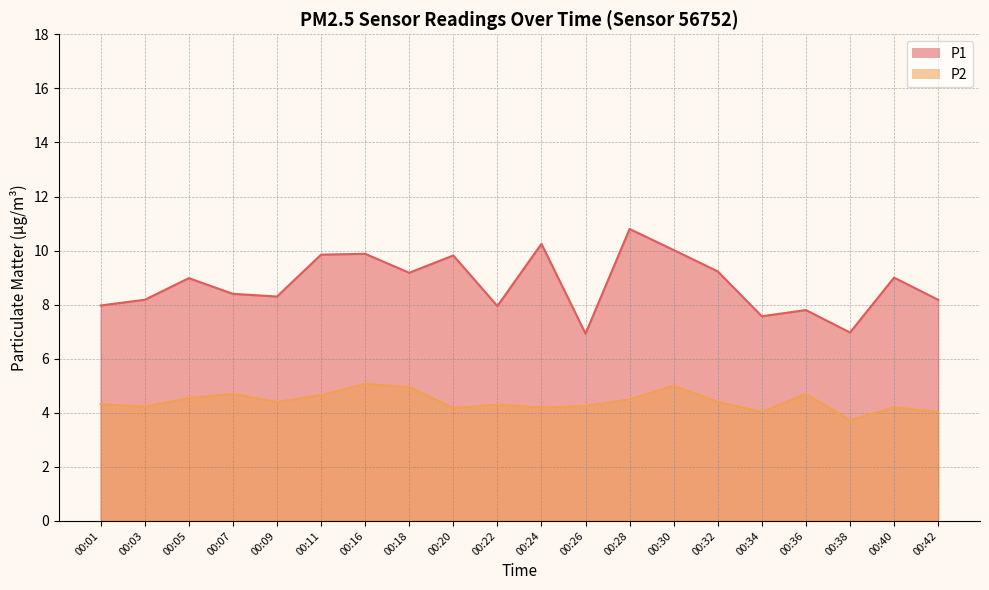

Which series has the largest total across all categories?

P1